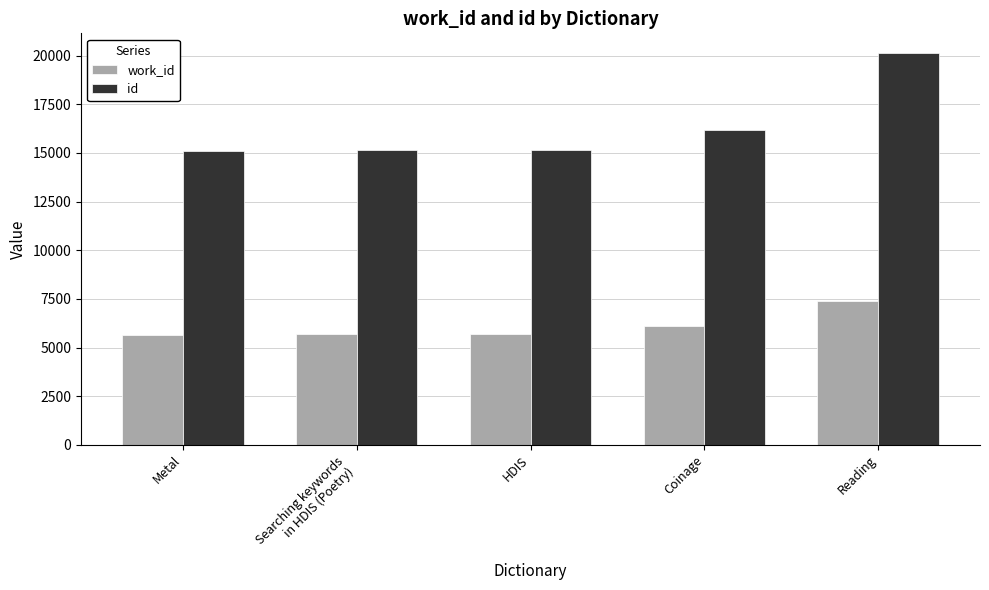

Which series has the largest range (max minus min)?

id